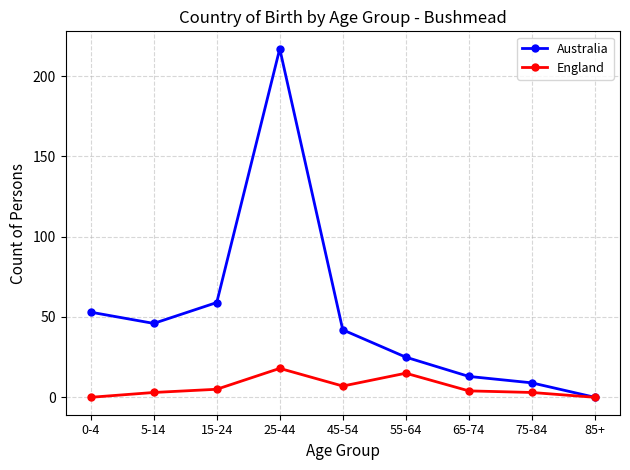

What position from the right is 75-84?

2